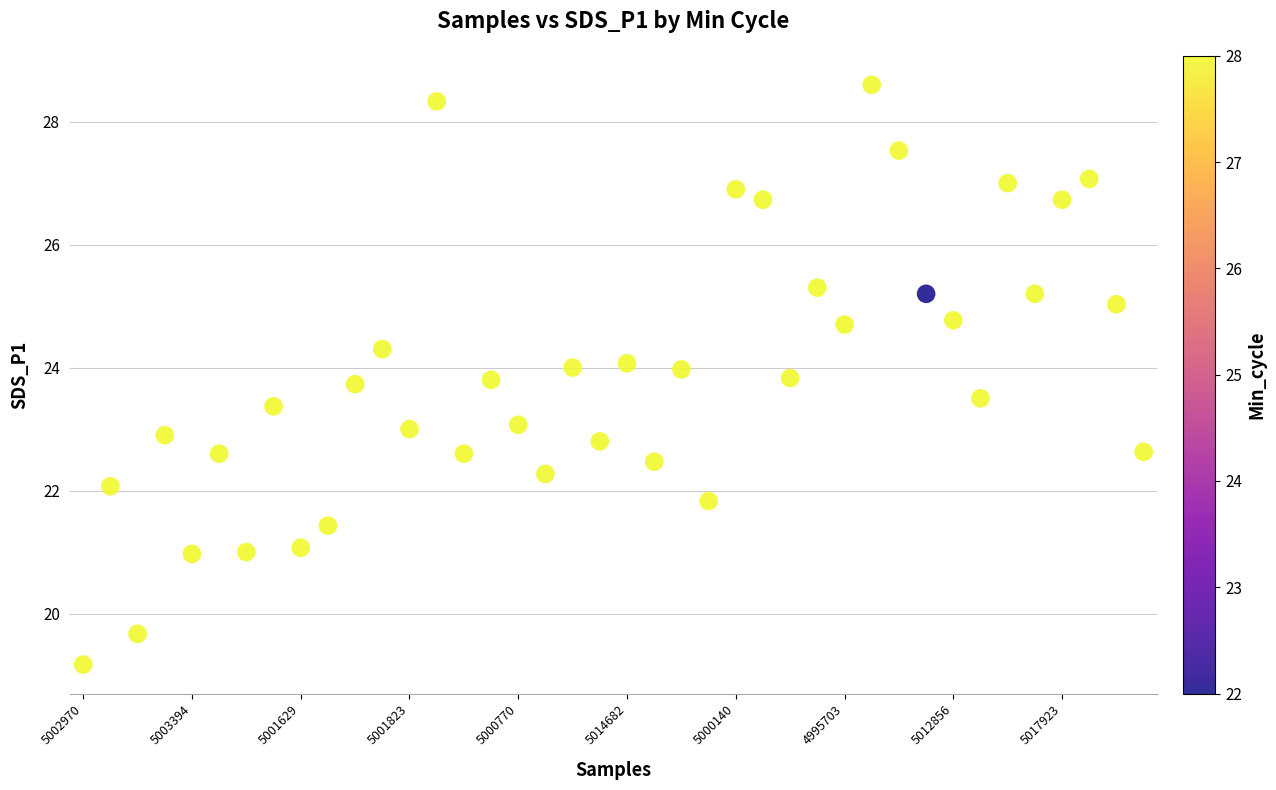

What is the range of Y values (max minus min)?

9.4